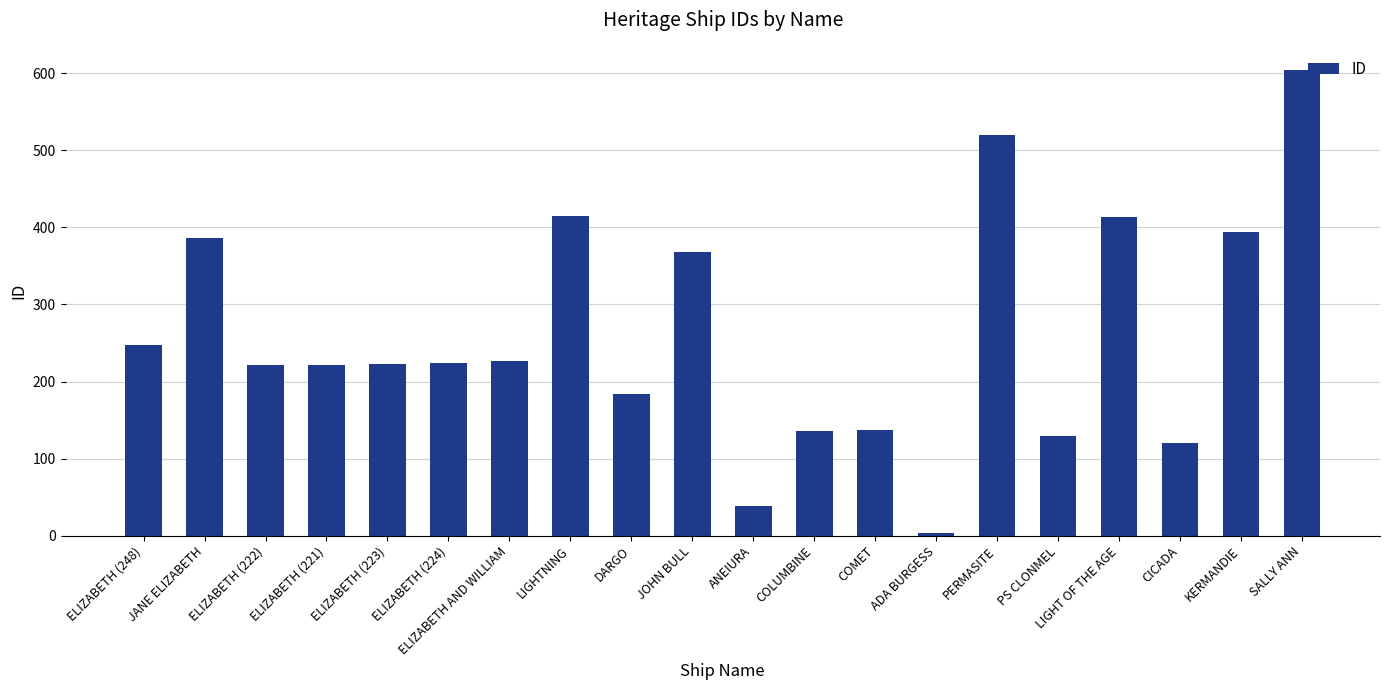

How many values are below 224?

10